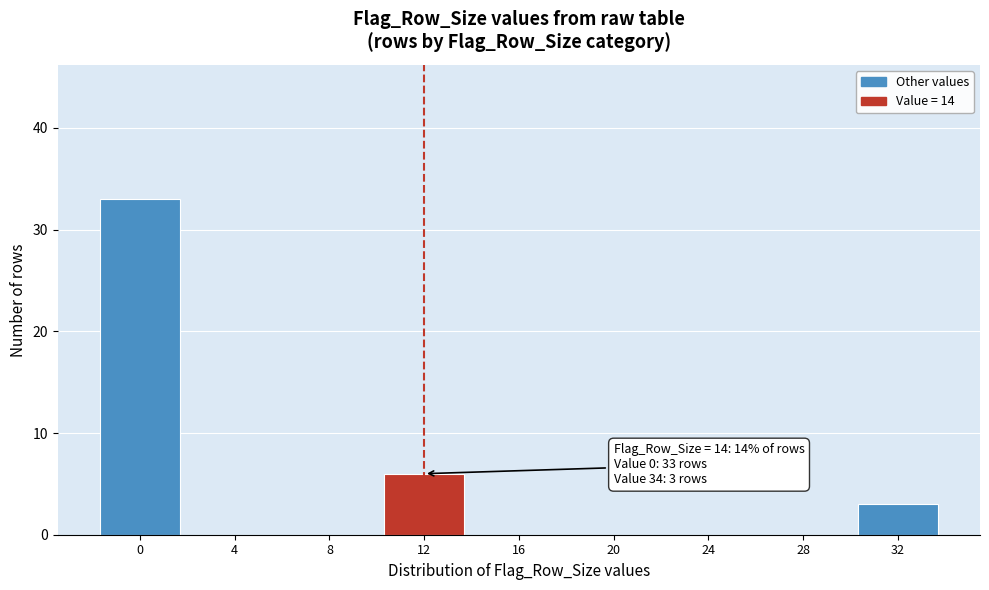

Reading left to right, list all the values displayed in this chart.

0=33	4=0	8=0	12=6	16=0	20=0	24=0	28=0	32=3